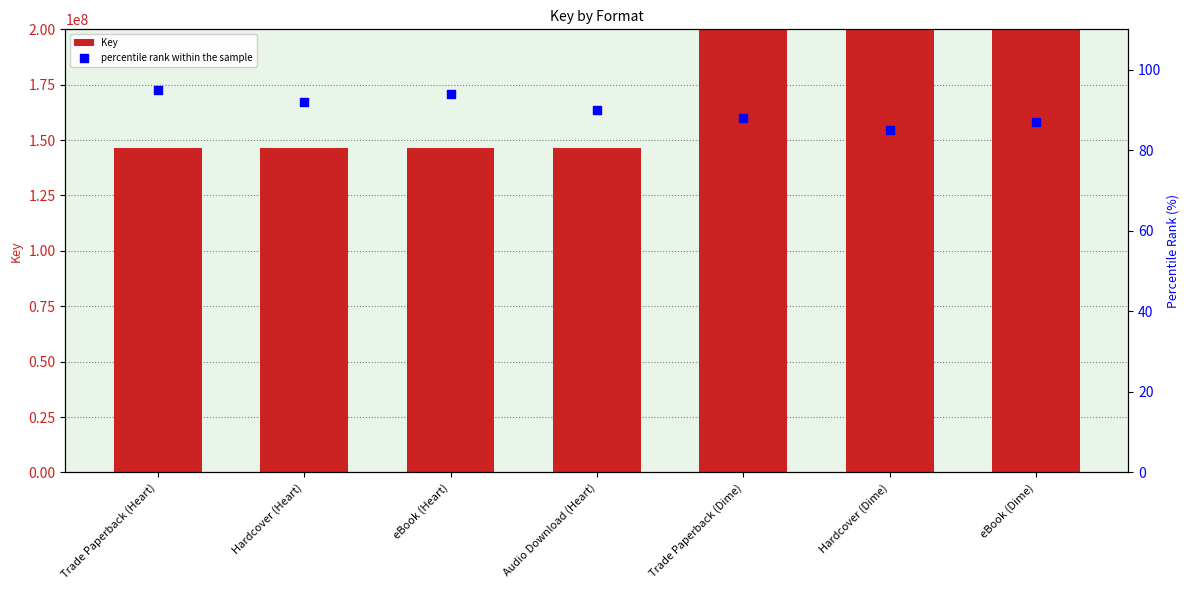

Which series reaches the minimum Y coordinate?

percentile rank within the sample